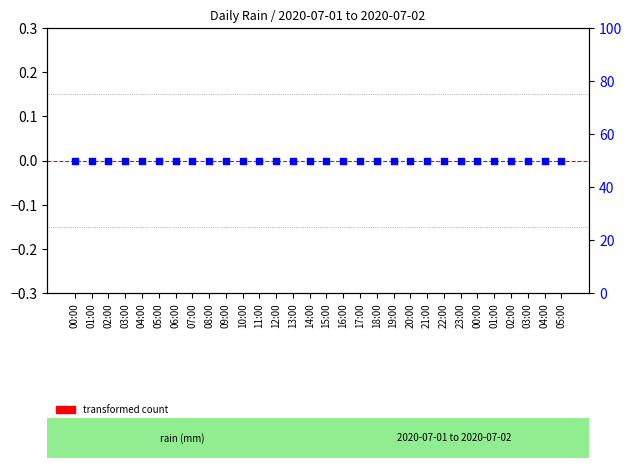

Which series has the largest total across all categories?

percentile rank within the sample